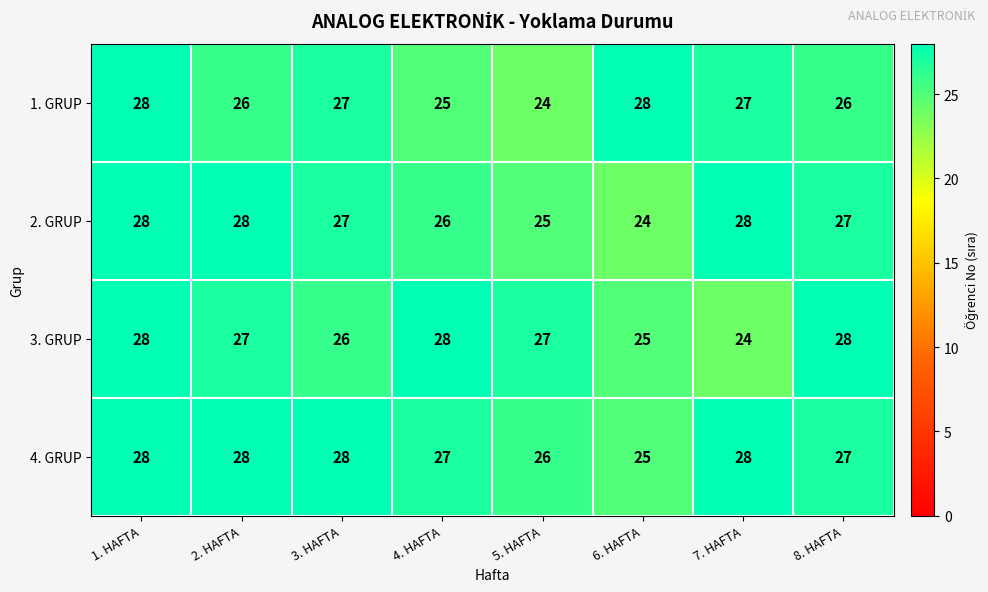

Which series has the largest total across all categories?

4. GRUP